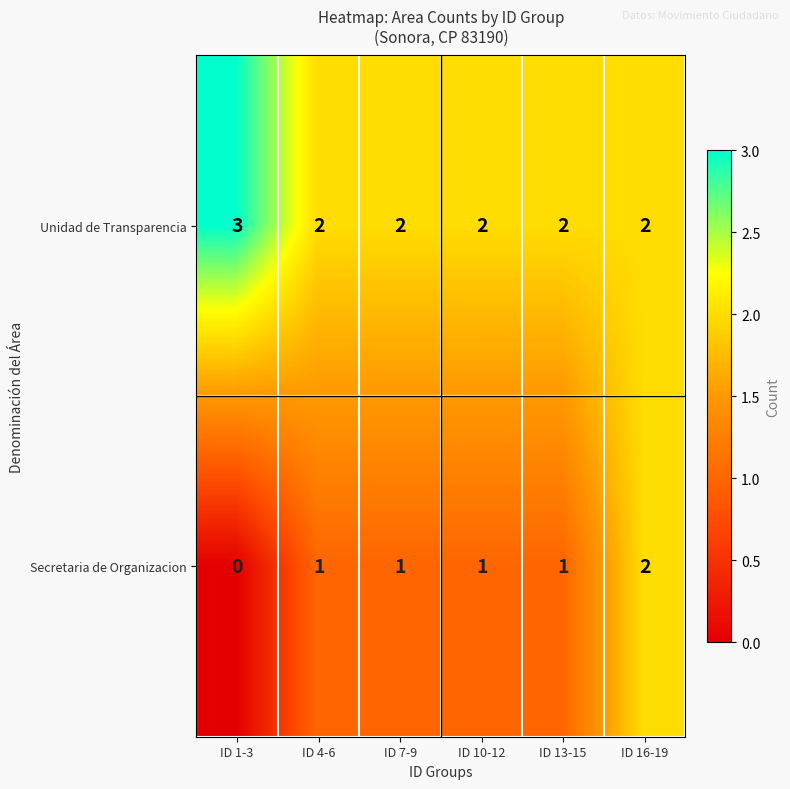

Rank the series at ID 1-3 from highest to lowest value.

Unidad de Transparencia, Secretaria de Organizacion